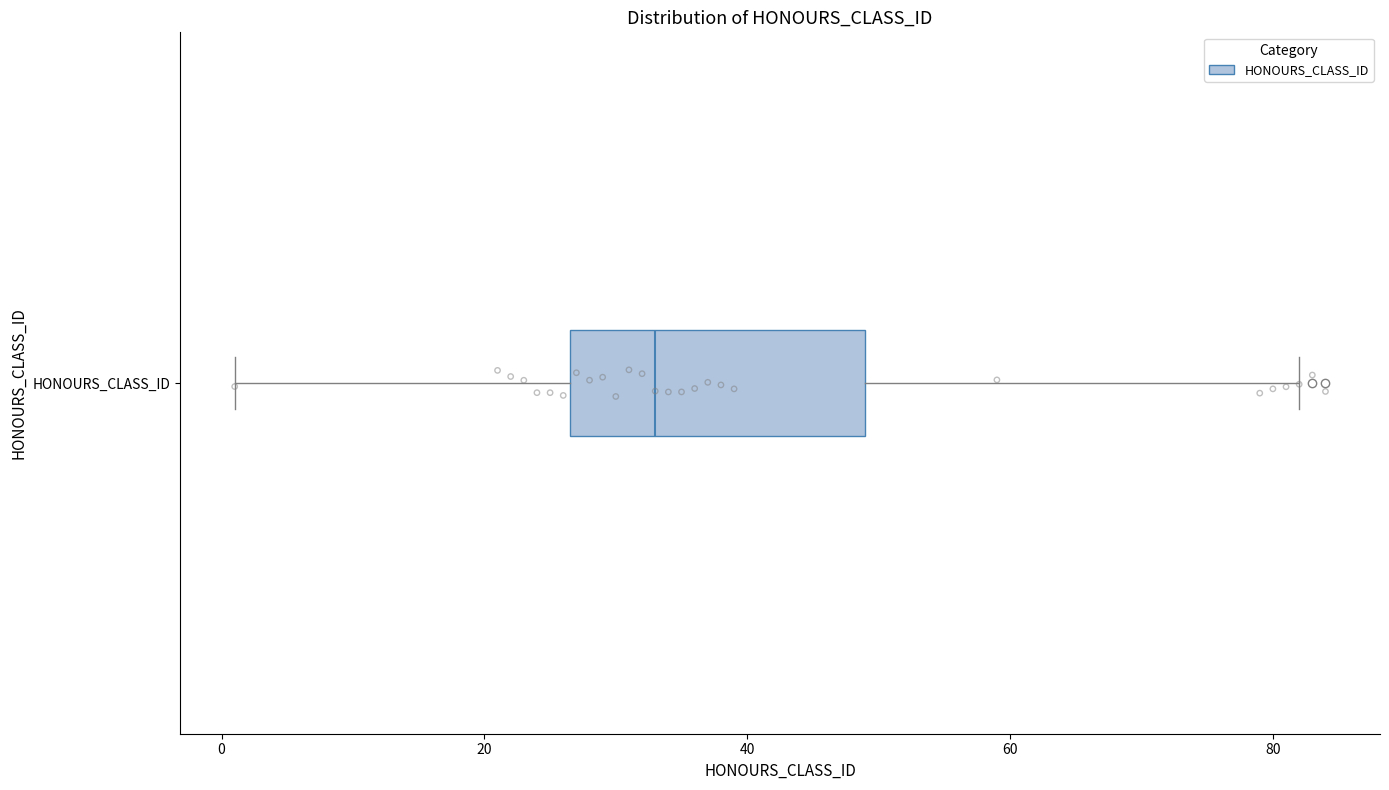

Transcribe this box plot: give where the median line is, the range the box spans, and where the two whiskers end, as read against the x-axis. The values are not printed on the chart, so give them approximately, as read against the axis.

median 34, box 26 to 50, whiskers 2 to 82